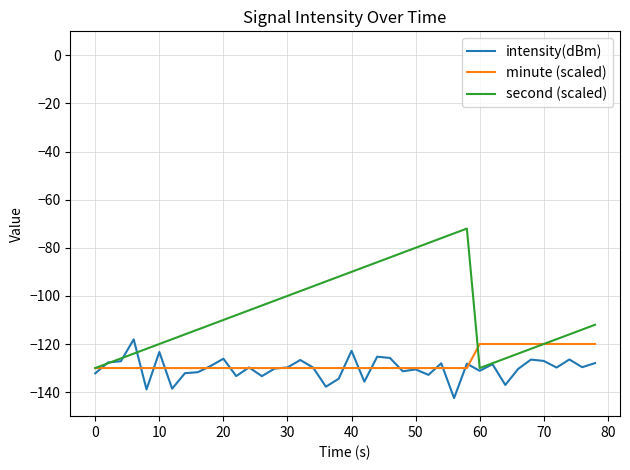

Which series has the largest total across all categories?

second (scaled)